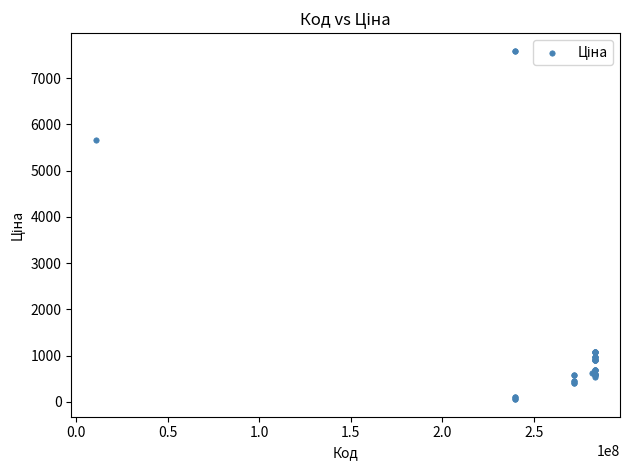

What Y value in the scatter plot is closest to 3826?

5673.8